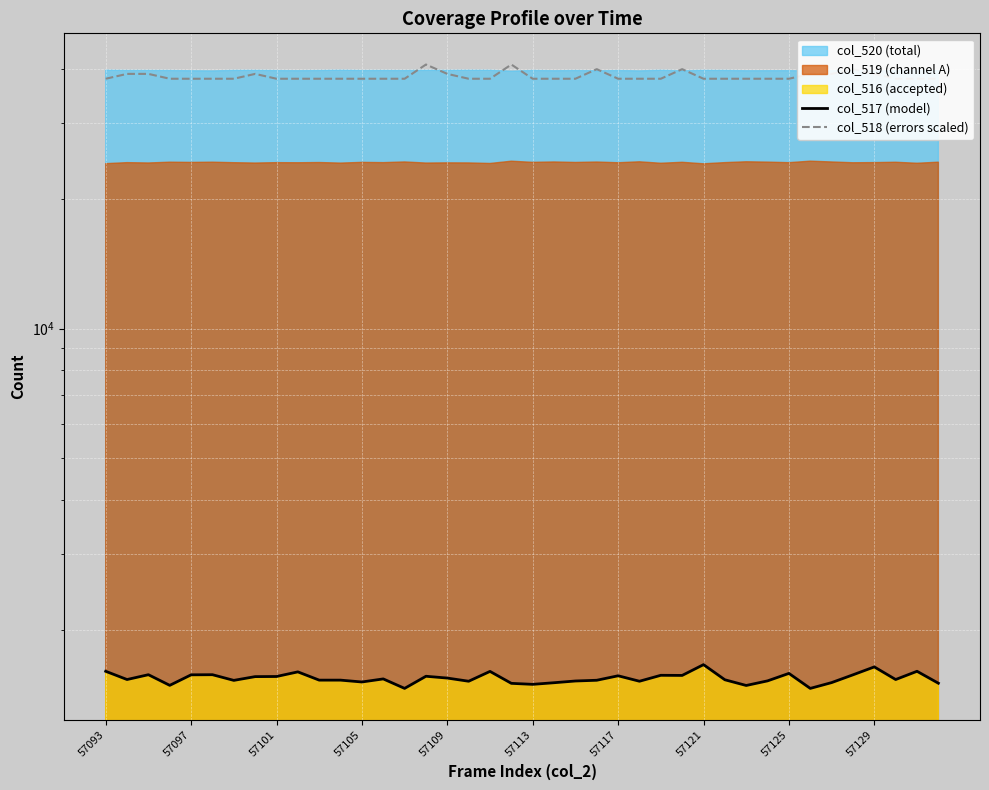

True or false: col_517 (model) has more than 2 interior local peaks.

True